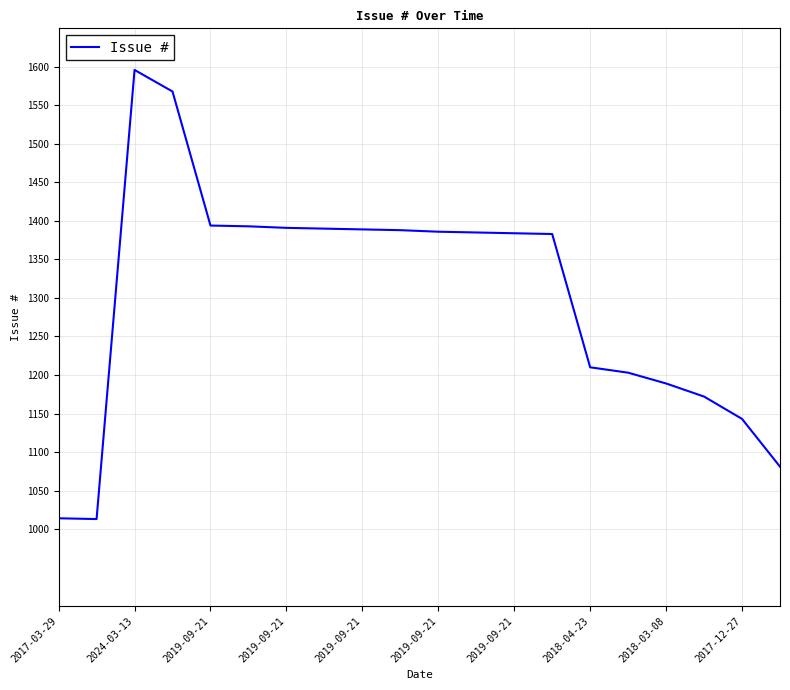

What is the greatest value displayed?

1596